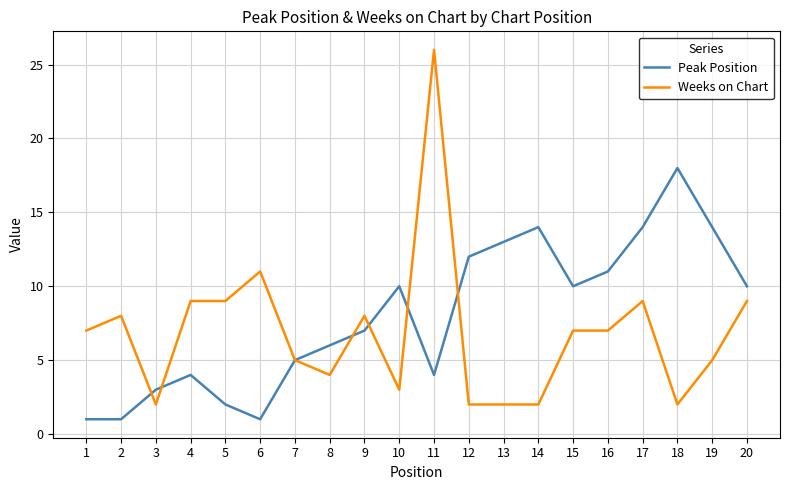

List the series in order of their peak value, lowest first.

Peak Position, Weeks on Chart